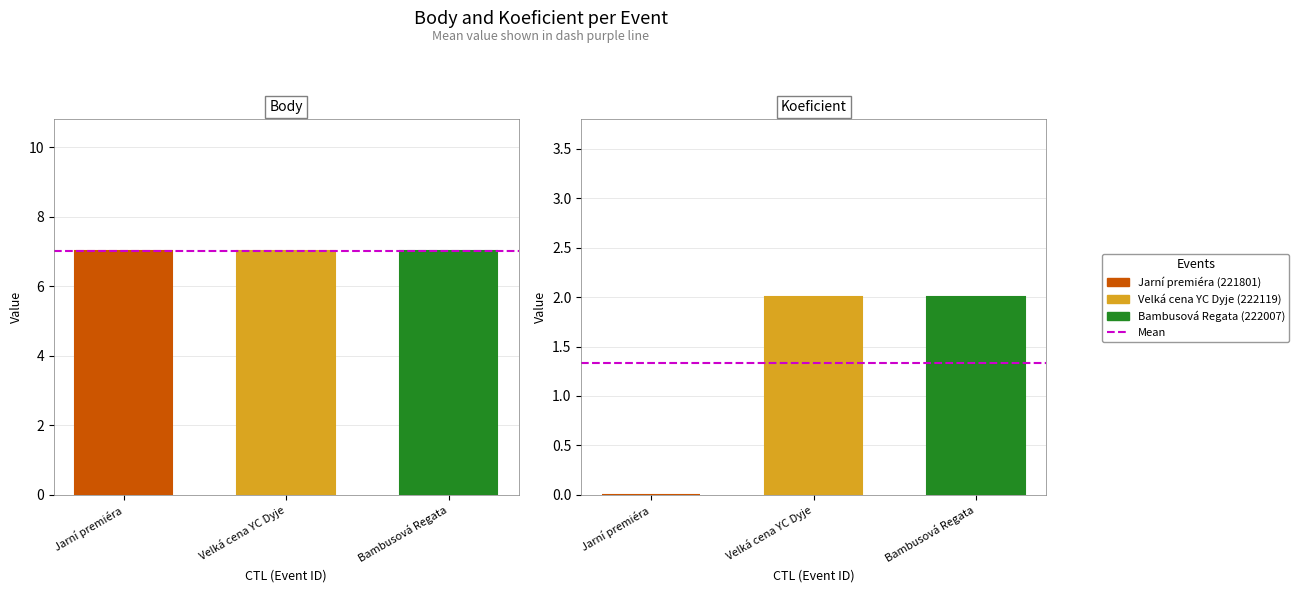

Are the bars grouped side by side (vs. stacked)?

No